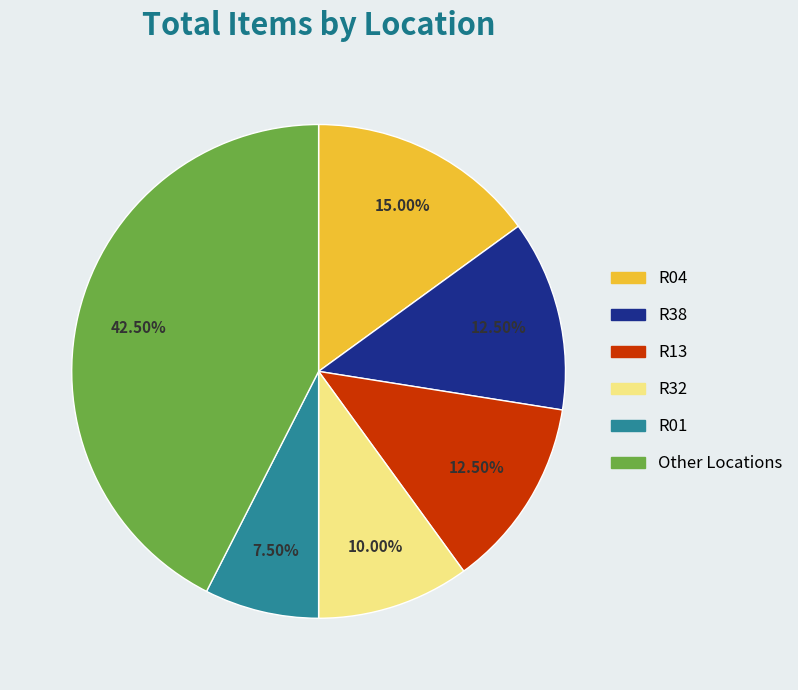

Is there any slice that represents more than half of the pie?

No